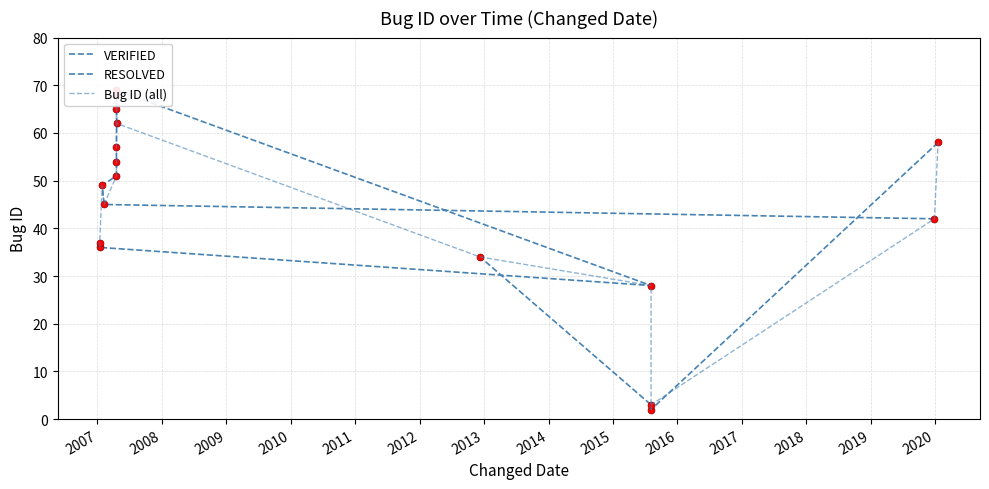

Rank the categories by value from lowest to highest.

2015-08-05, 2015-08-05, 2015-08-05, 2012-12-09, 2007-01-14, 2007-01-14, 2019-12-28, 2007-02-08, 2007-01-28, 2007-04-19, 2007-04-19, 2007-04-19, 2020-01-18, 2007-04-20, 2007-04-19, 2007-04-19, 2007-04-19